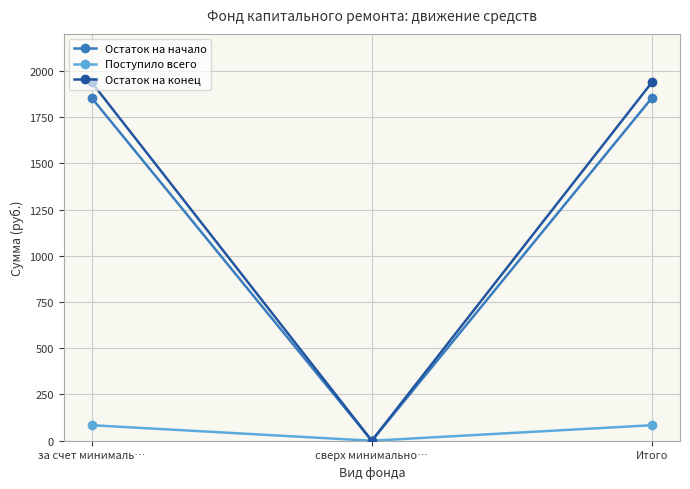

What is the value of the Поступило всего point at the 1st from the left?

84.0